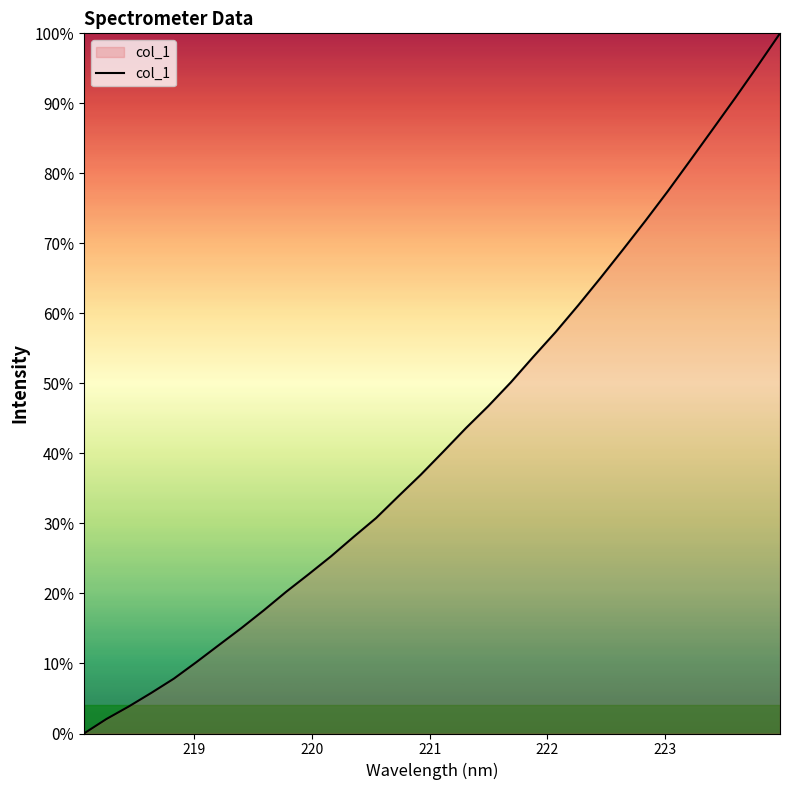

What is the difference between the maximum and minimum values?

100.0